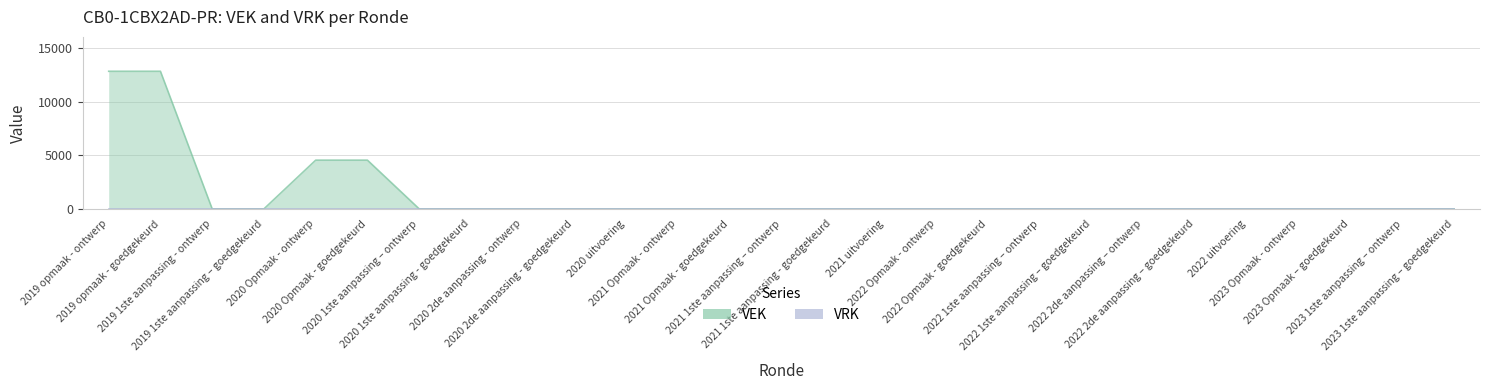

Rank the categories by value from highest to lowest.

2019 opmaak - ontwerp, 2019 opmaak - goedgekeurd, 2020 Opmaak - ontwerp, 2020 Opmaak - goedgekeurd, 2019 1ste aanpassing - ontwerp, 2019 1ste aanpassing – goedgekeurd, 2020 1ste aanpassing – ontwerp, 2020 1ste aanpassing - goedgekeurd, 2020 2de aanpassing - ontwerp, 2020 2de aanpassing - goedgekeurd, 2020 uitvoering, 2021 Opmaak - ontwerp, 2021 Opmaak - goedgekeurd, 2021 1ste aanpassing – ontwerp, 2021 1ste aanpassing - goedgekeurd, 2021 uitvoering, 2022 Opmaak - ontwerp, 2022 Opmaak - goedgekeurd, 2022 1ste aanpassing – ontwerp, 2022 1ste aanpassing – goedgekeurd, 2022 2de aanpassing – ontwerp, 2022 2de aanpassing – goedgekeurd, 2022 uitvoering, 2023 Opmaak - ontwerp, 2023 Opmaak – goedgekeurd, 2023 1ste aanpassing – ontwerp, 2023 1ste aanpassing – goedgekeurd